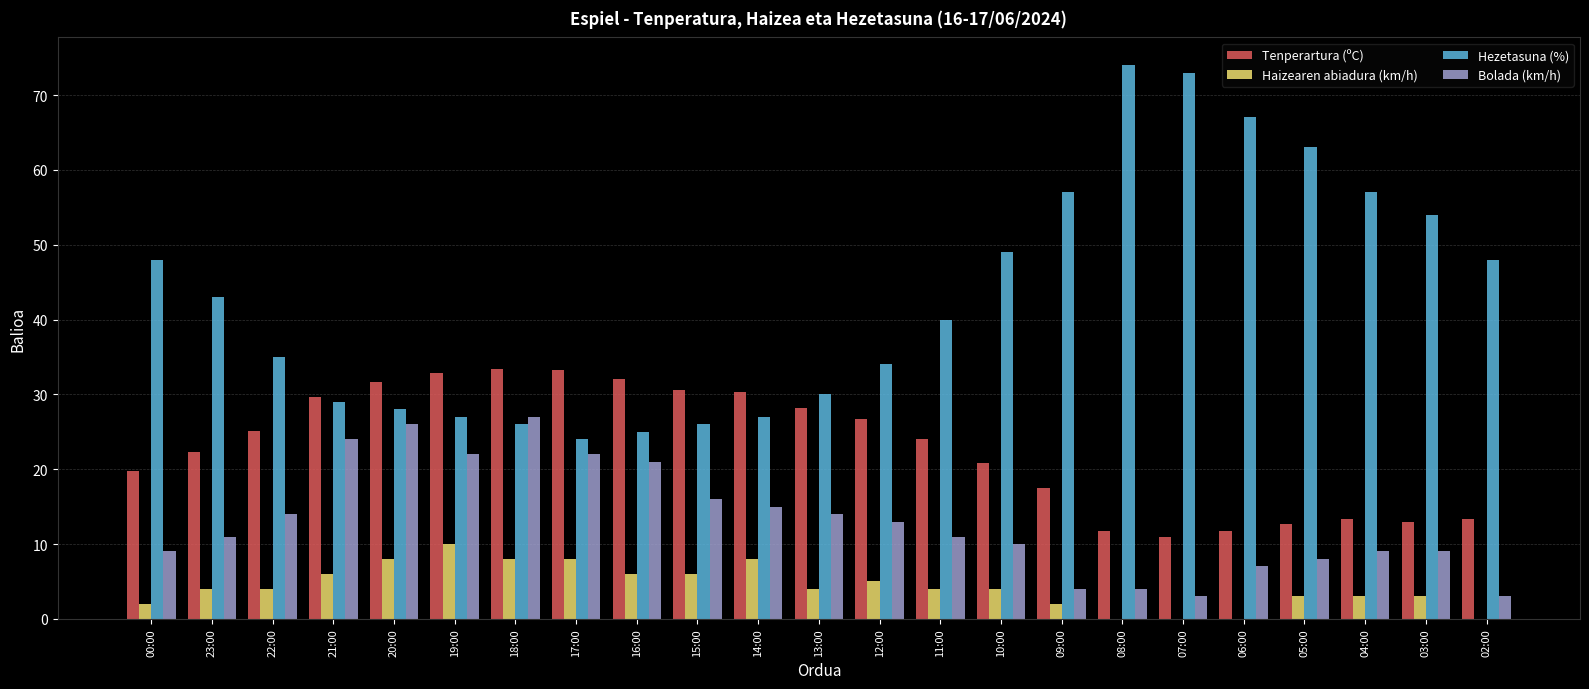

Is the value of Haizearen abiadura (km/h) at 08:00 greater than the value of Tenperartura (ºC) at 08:00?

No